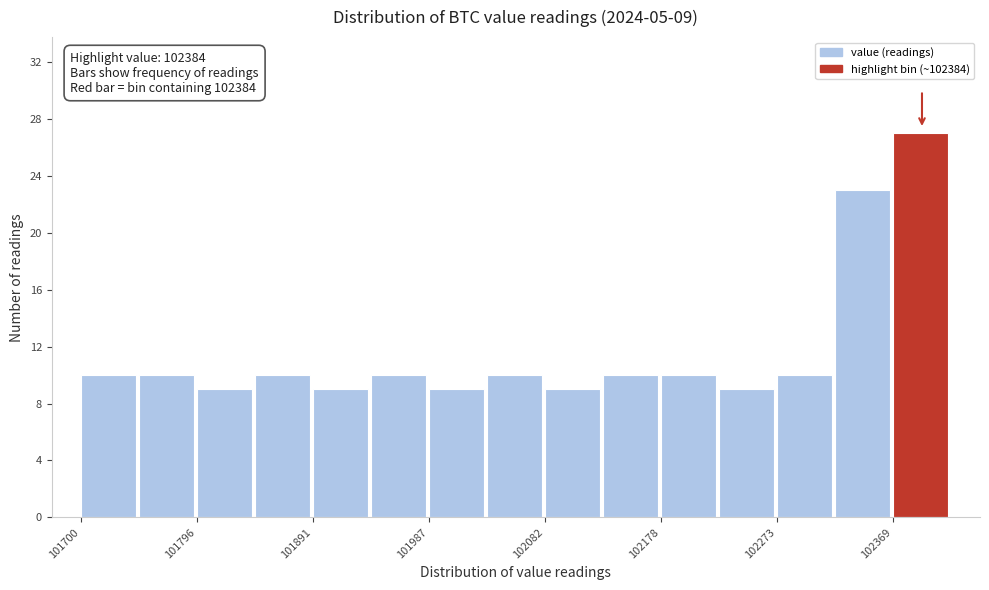

Over which range of the x-axis is the bar tallest?

102370 to 102420